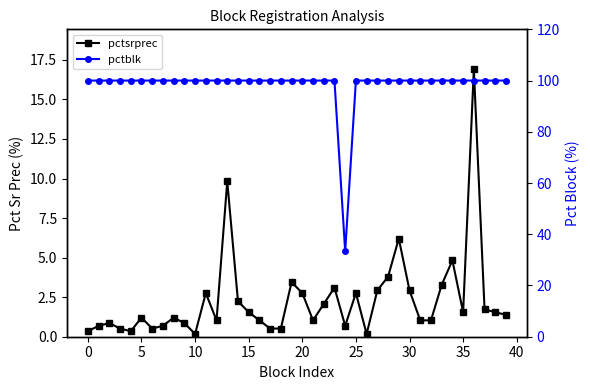

List the series in order of their overall mean, lowest first.

pctsrprec, pctblk